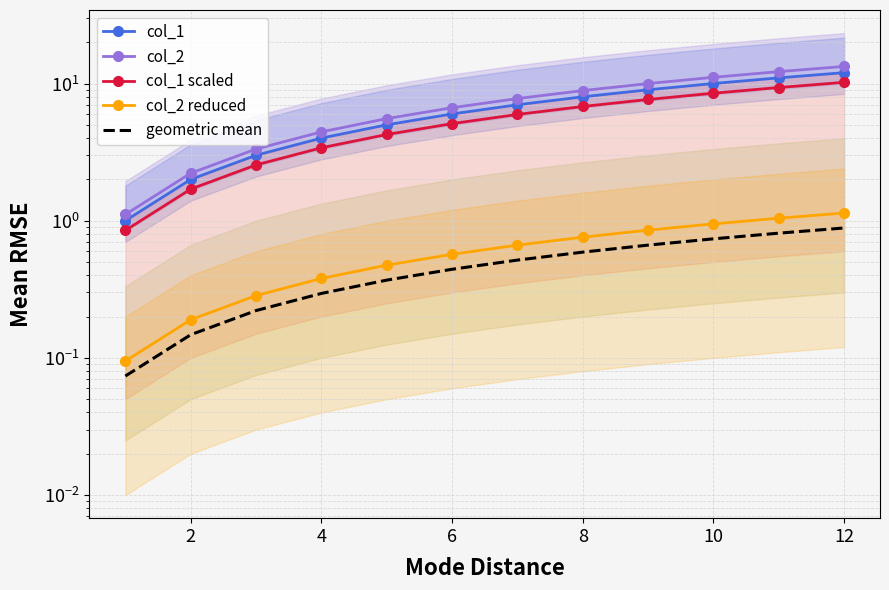

Which series has the largest range (max minus min)?

col_2